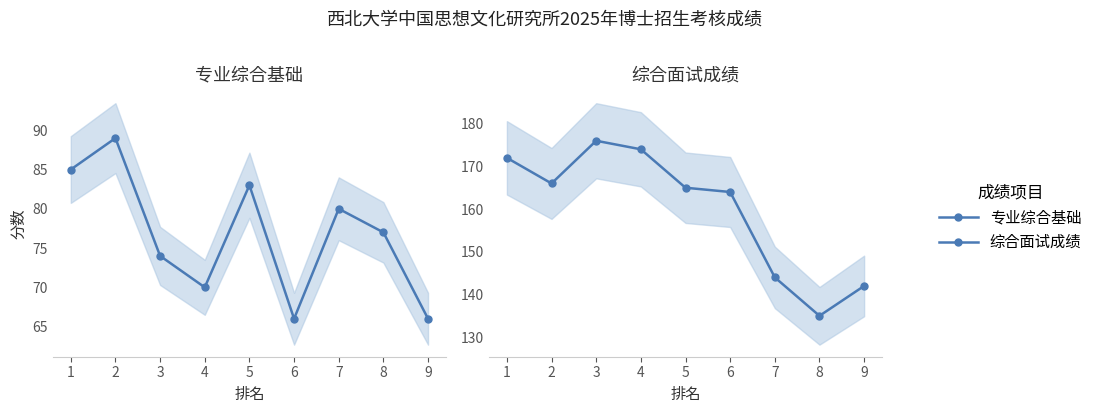

Reading left to right, extract all data points from this chart.

专业综合基础: 85	89	74	70	83	66	80	77	66
综合面试成绩: 172	166	176	174	165	164	144	135	142